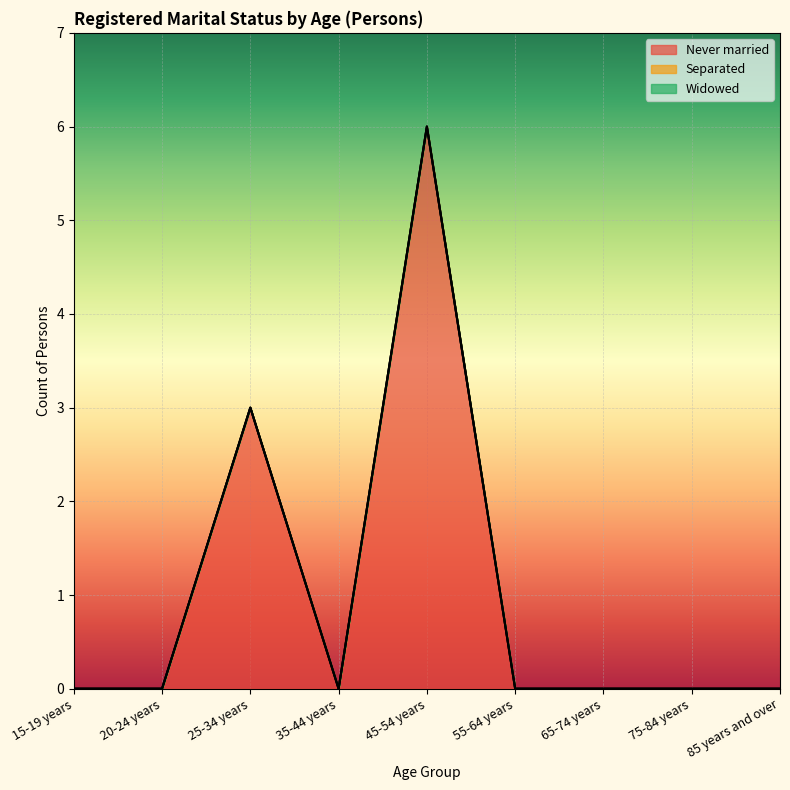

Reading left to right, what are all the values shown in this chart?

Never married: 15-19 years=0	20-24 years=0	25-34 years=3	35-44 years=0	45-54 years=6	55-64 years=0	65-74 years=0	75-84 years=0	85 years and over=0
Separated: 15-19 years=0	20-24 years=0	25-34 years=0	35-44 years=0	45-54 years=0	55-64 years=0	65-74 years=0	75-84 years=0	85 years and over=0
Widowed: 15-19 years=0	20-24 years=0	25-34 years=0	35-44 years=0	45-54 years=0	55-64 years=0	65-74 years=0	75-84 years=0	85 years and over=0